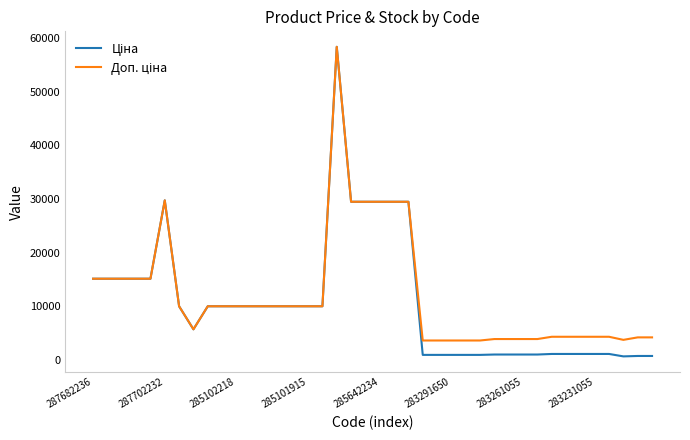

How many lines are shown in the chart?

2